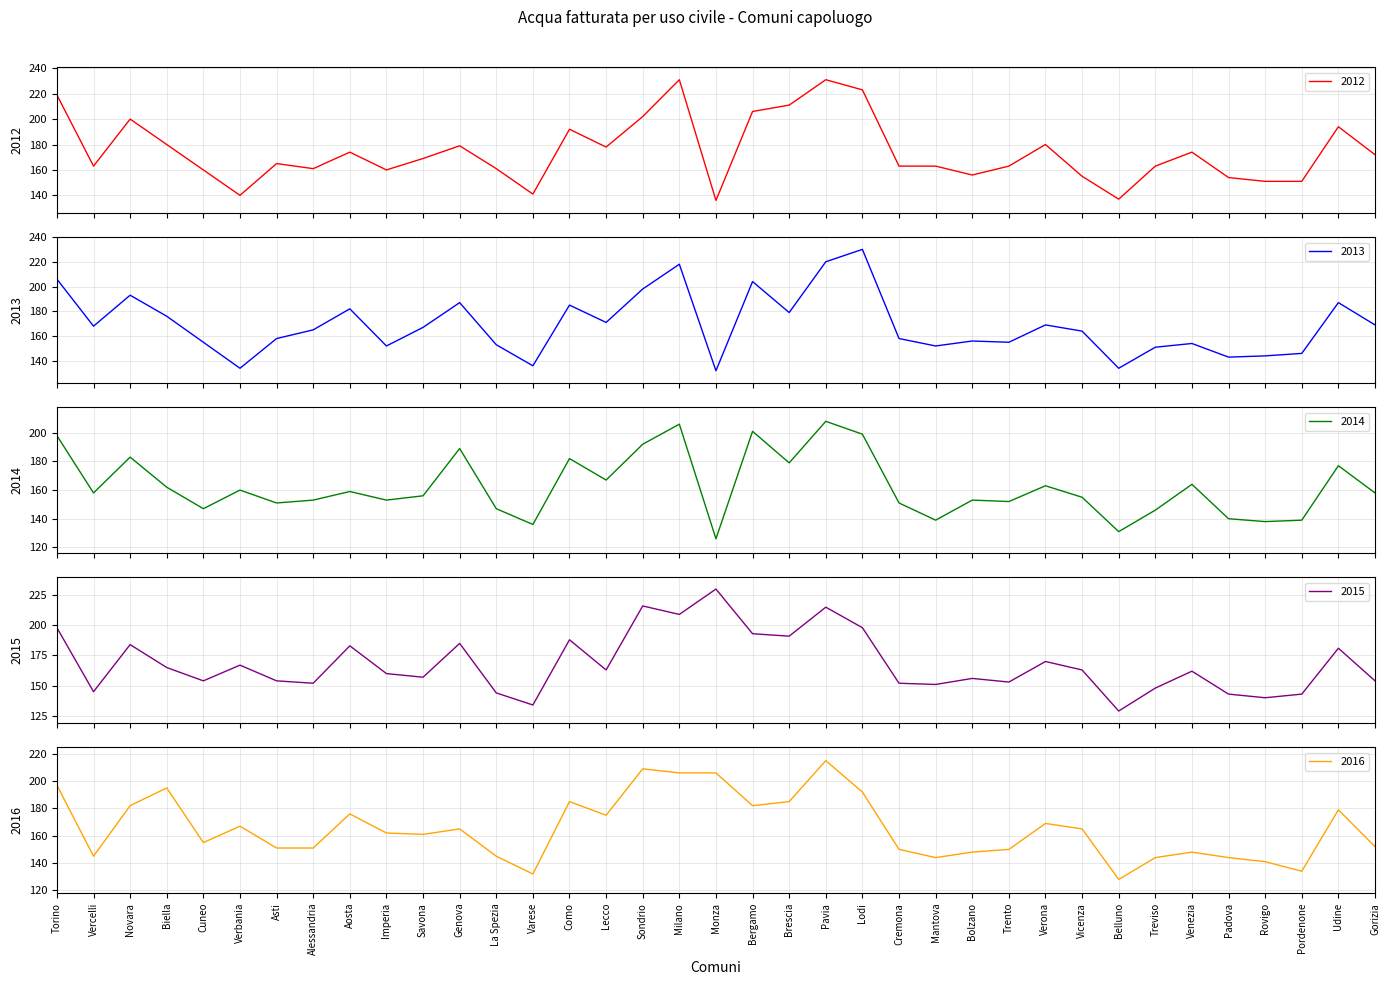

What are all the series names shown in the legend?

2012, 2013, 2014, 2015, 2016